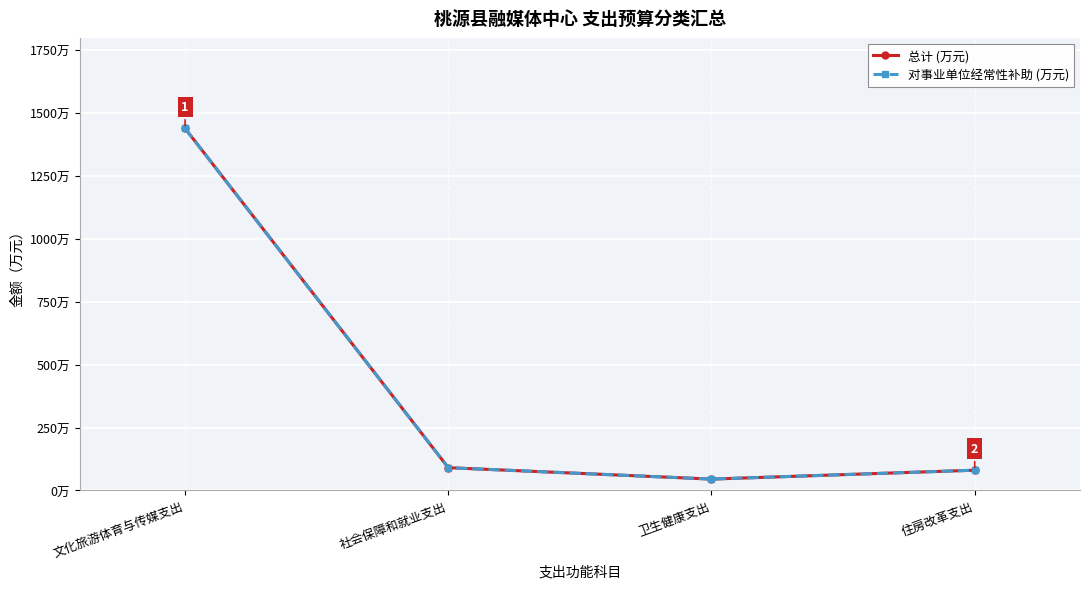

Rank the series at 社会保障和就业支出 from highest to lowest value.

总计 (万元), 对事业单位经常性补助 (万元)